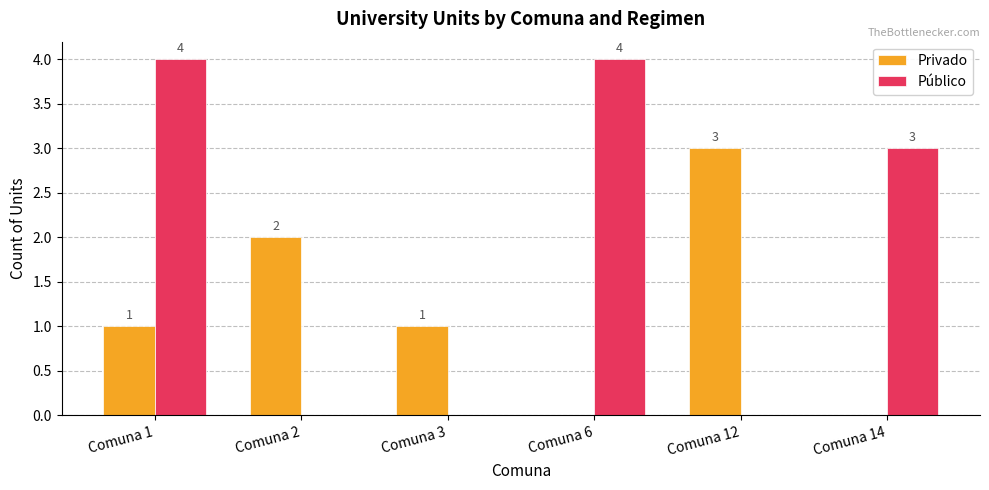

Are the bars grouped side by side (vs. stacked)?

Yes